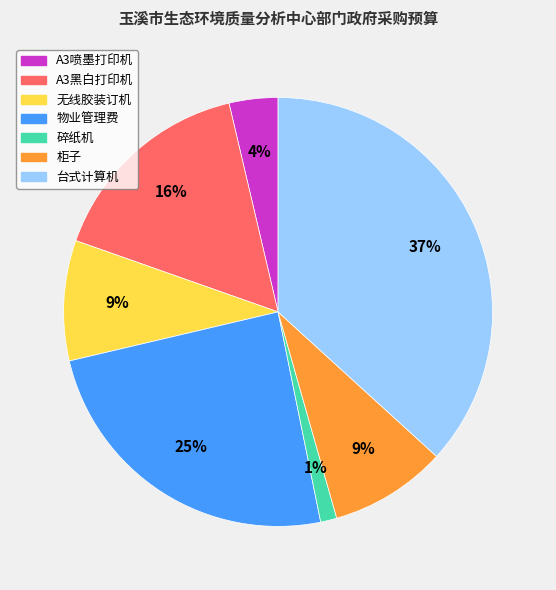

What is the smallest slice in the pie chart?

碎纸机